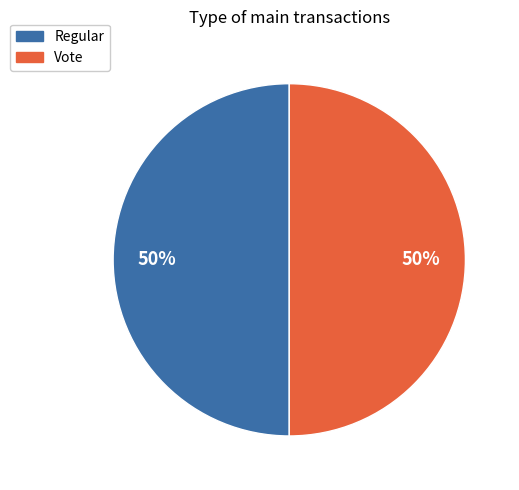

To the nearest percent, what is the average slice percentage?

50%